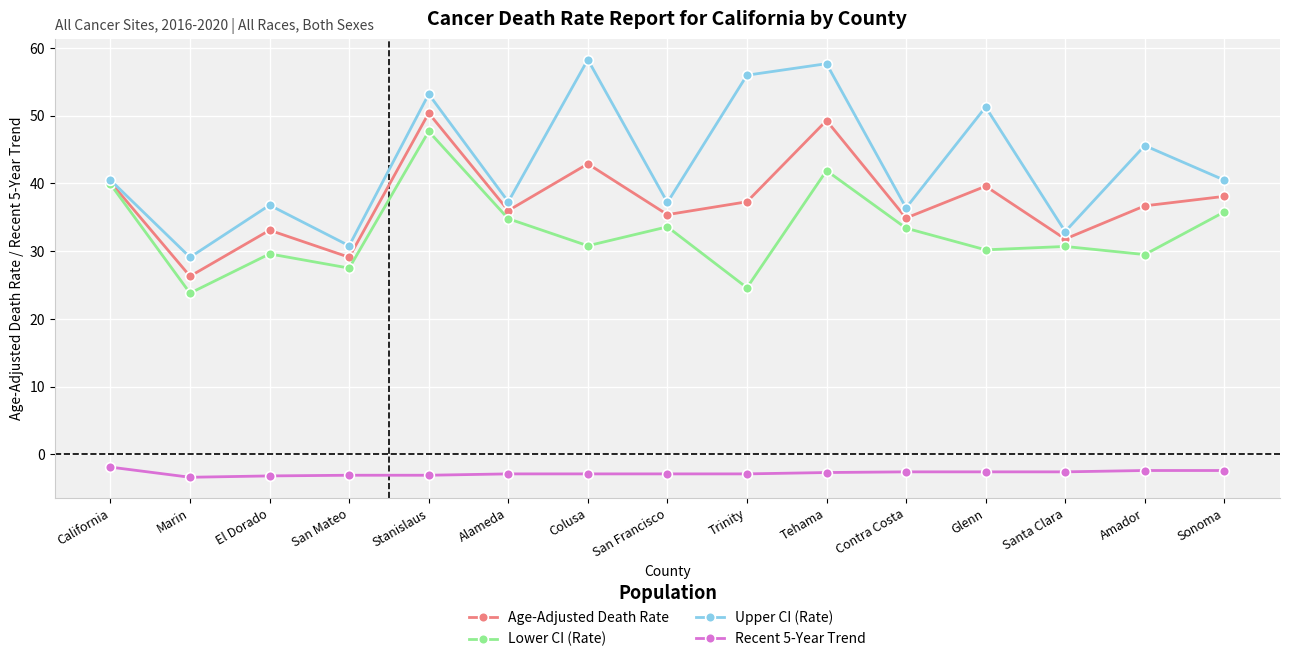

What is the maximum value for Lower CI (Rate)?

47.7